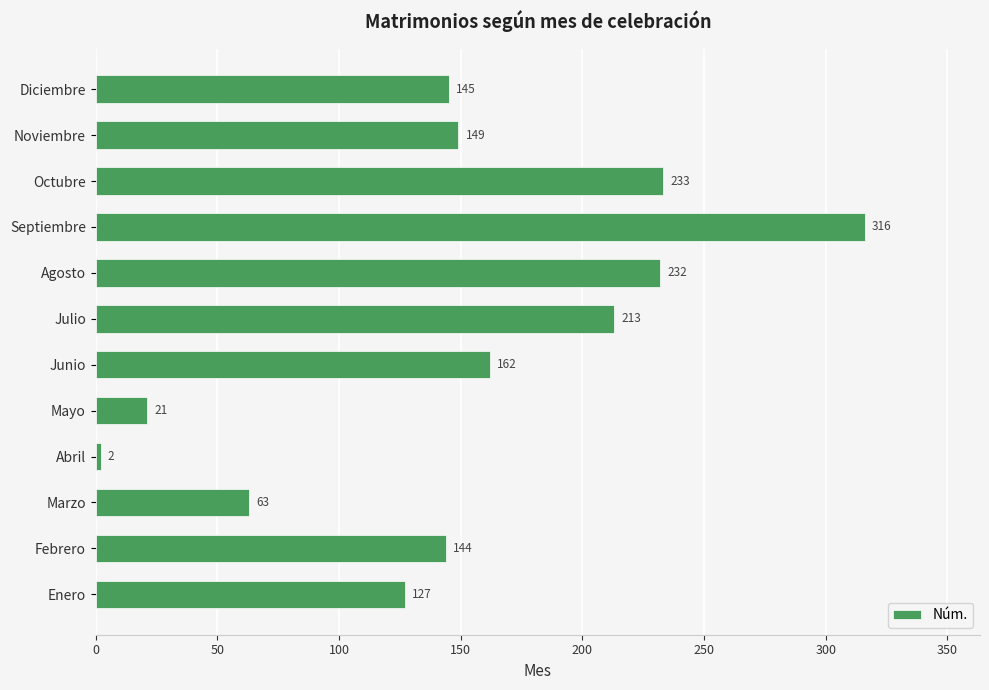

What is the smallest value displayed?

2